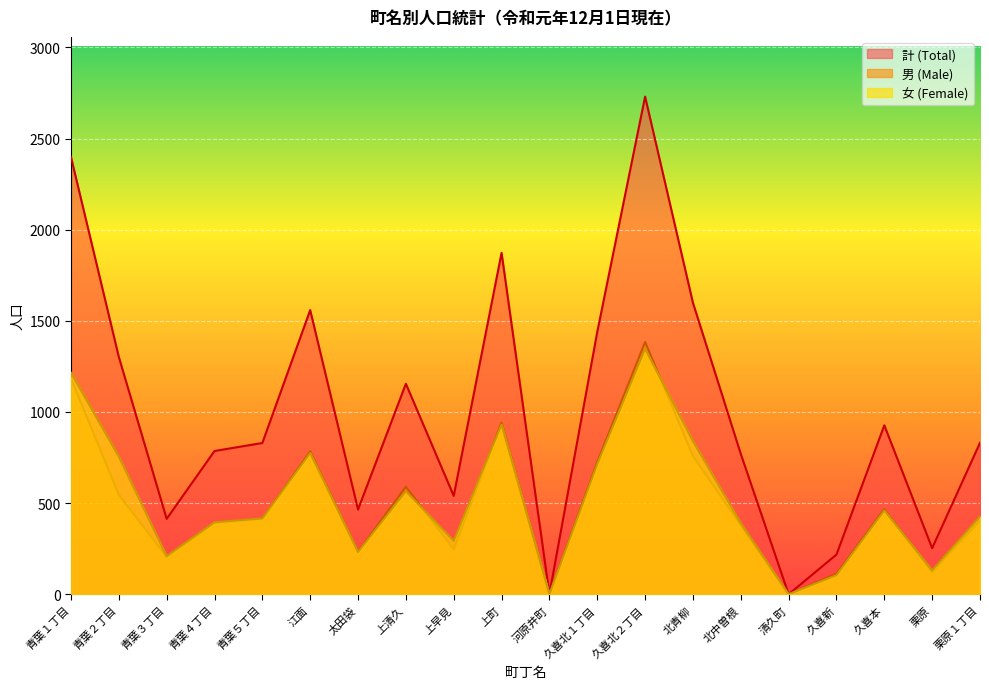

Reading right to left, what are all the values shown in this chart?

計 (Total): 栗原１丁目=831	栗原=253	久喜本=927	久喜新=218	清久町=0	北中曽根=770	北青柳=1599	久喜北２丁目=2730	久喜北１丁目=1439	河原井町=1	上町=1873	上早見=540	上清久=1155	太田袋=465	江面=1559	青葉５丁目=830	青葉４丁目=786	青葉３丁目=414	青葉２丁目=1302	青葉１丁目=2399
男 (Male): 栗原１丁目=405	栗原=122	久喜本=467	久喜新=113	清久町=0	北中曽根=380	北青柳=759	久喜北２丁目=1384	久喜北１丁目=725	河原井町=1	上町=942	上早見=247	上清久=590	太田袋=233	江面=784	青葉５丁目=414	青葉４丁目=391	青葉３丁目=205	青葉２丁目=547	青葉１丁目=1184
女 (Female): 栗原１丁目=426	栗原=131	久喜本=460	久喜新=105	清久町=0	北中曽根=390	北青柳=840	久喜北２丁目=1346	久喜北１丁目=714	河原井町=0	上町=931	上早見=293	上清久=565	太田袋=232	江面=775	青葉５丁目=416	青葉４丁目=395	青葉３丁目=209	青葉２丁目=755	青葉１丁目=1215